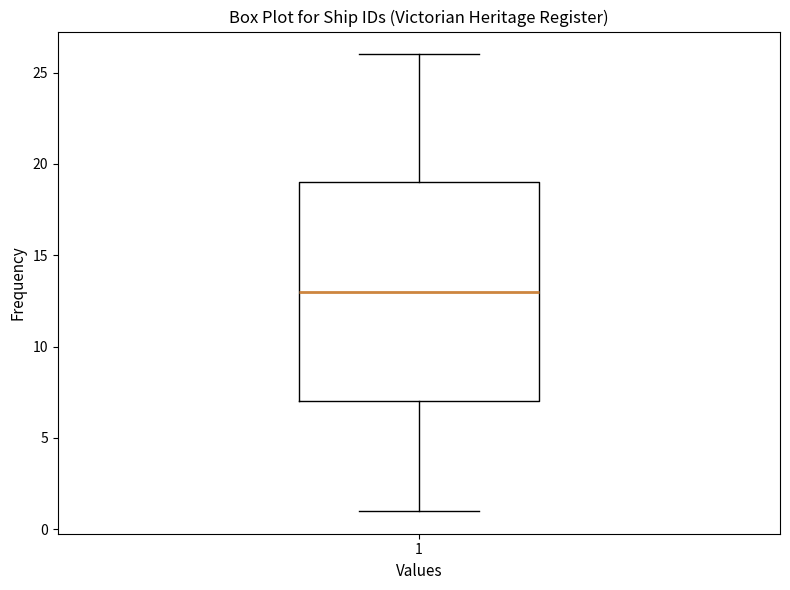

Read this box plot against the y-axis: the position of the median line, the range covered by the box, and the ends of both whiskers. The values are not printed on the chart, so give them approximately, as read against the axis.

median 13, box 7 to 19, whiskers 1 to 26